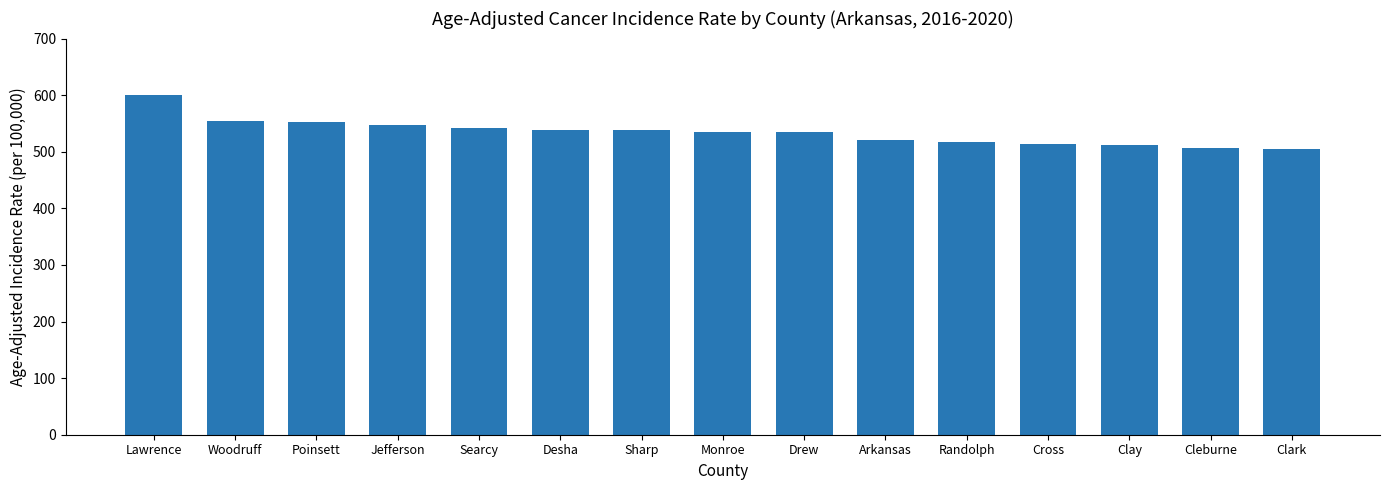

Where does the data first go above 534?

Lawrence